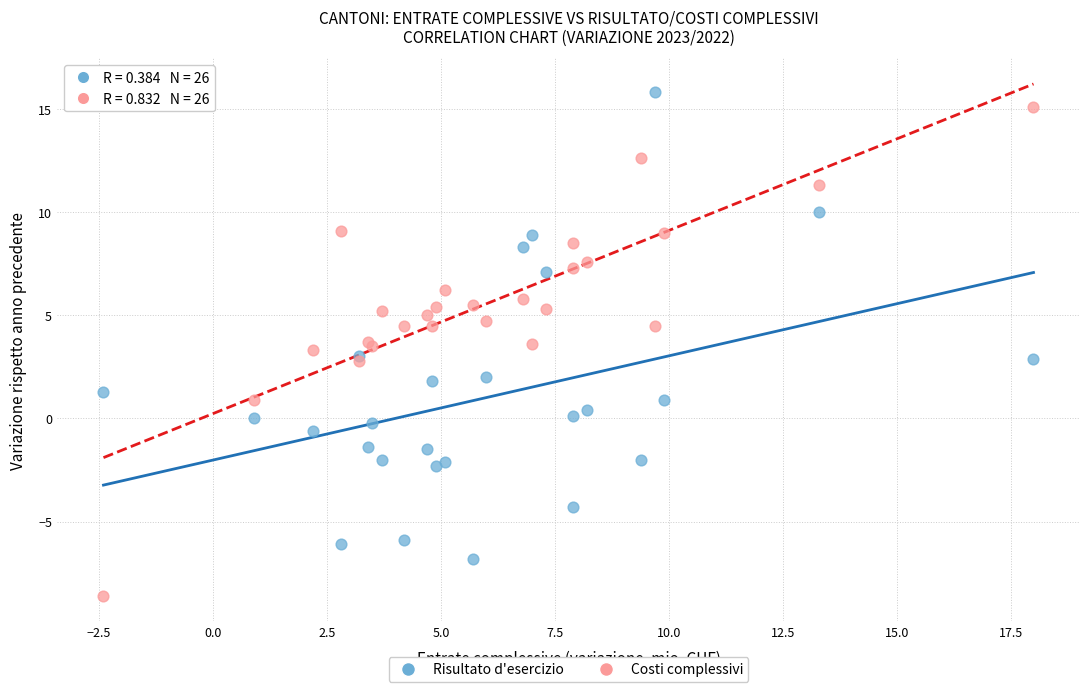

What are all the series names shown in the legend?

Risultato d'esercizio, Costi complessivi